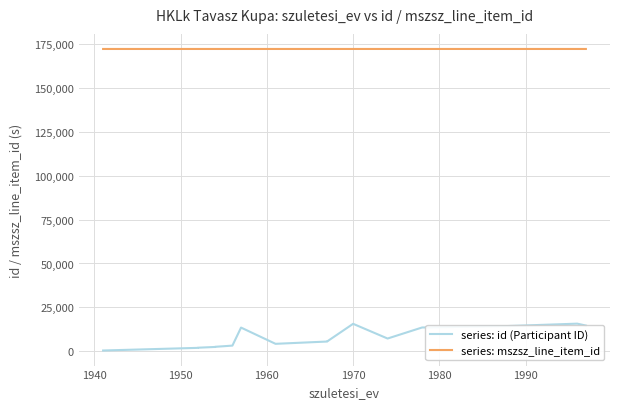

Is the value of series: mszsz_line_item_id at 1980 greater than the value of series: id (Participant ID) at 2000?

Yes